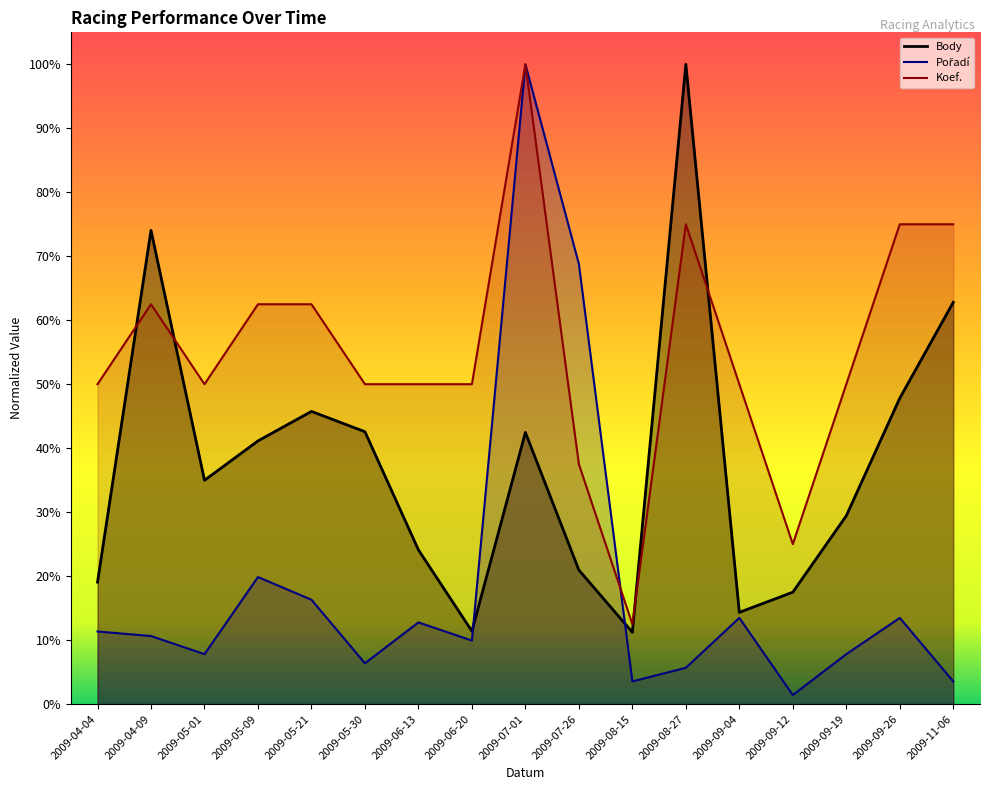

What is the spread (max minus min) of values at 2009-05-01?

0.4